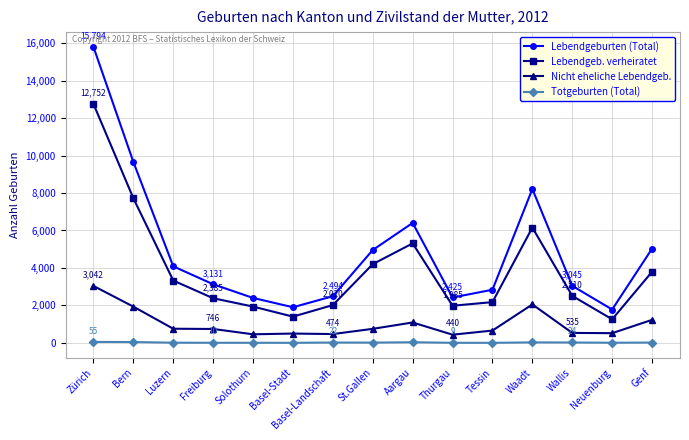

What is the maximum value for Totgeburten (Total)?

55